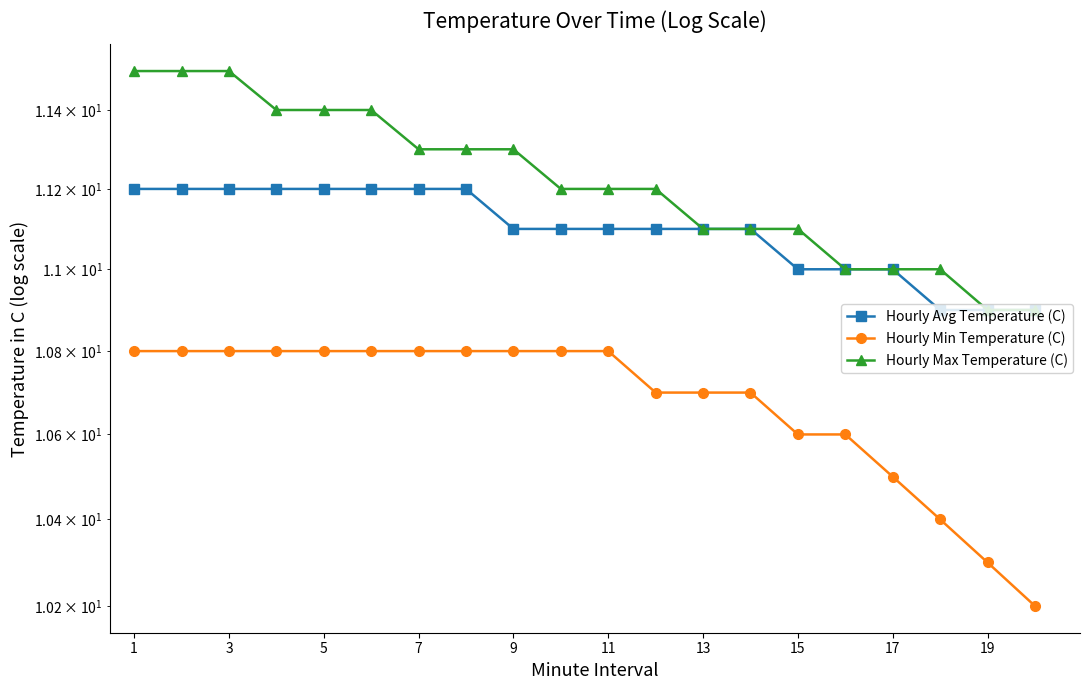

Is the value of Hourly Avg Temperature (C) at 19 greater than the value of Hourly Min Temperature (C) at 17?

Yes